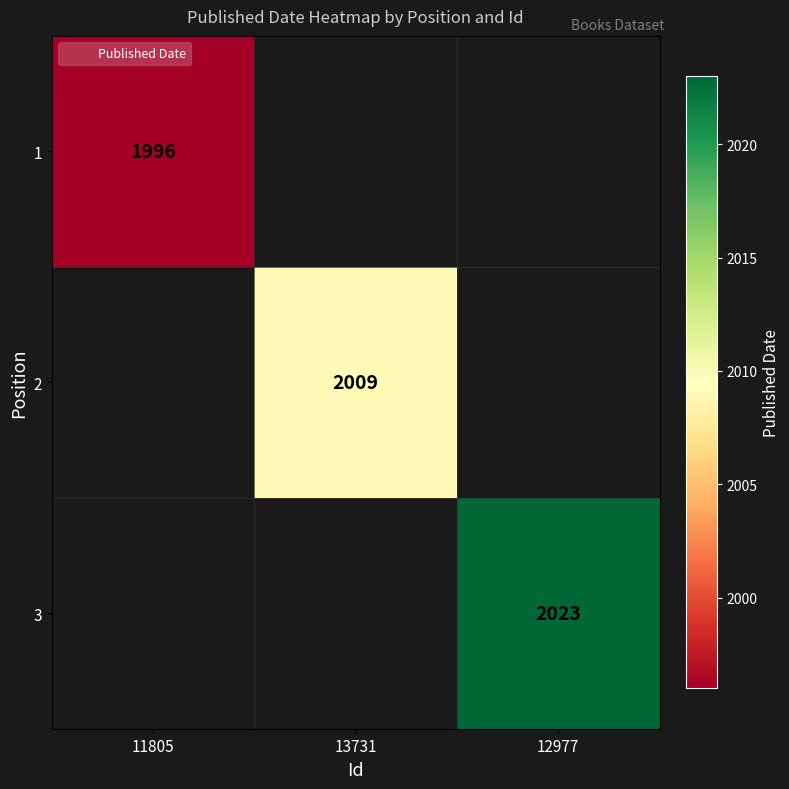

Is it true that 1 equals 886.3 at 11805?

False